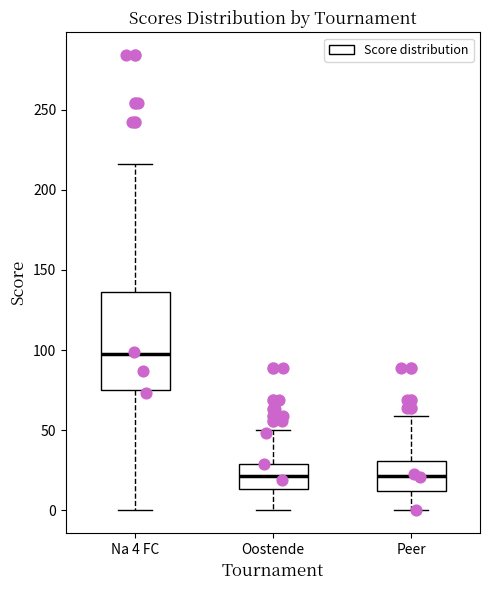

Reading left to right, transcribe this box plot: for each box, give where its median line is, the range the box spans, and where its two whiskers end, as read against the y-axis. The values are not printed on the chart, so give them approximately, as read against the axis.

Na 4 FC: median 100, box 75 to 135, whiskers 0 to 215
Oostende: median 20, box 15 to 30, whiskers 0 to 50
Peer: median 20, box 10 to 30, whiskers 0 to 60